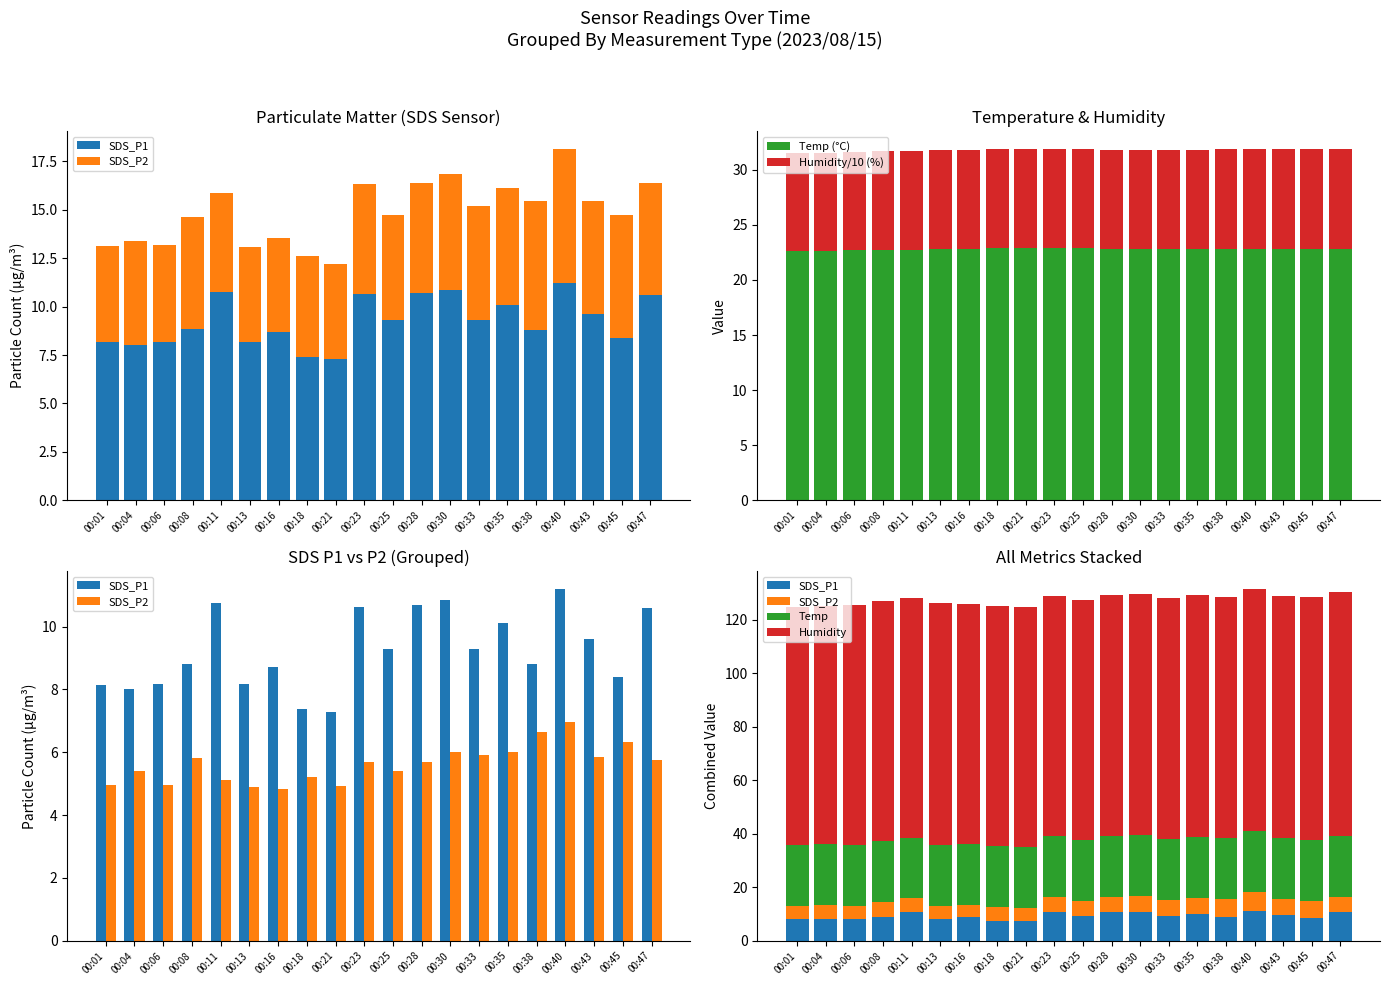

What is the maximum value for Humidity?

91.2